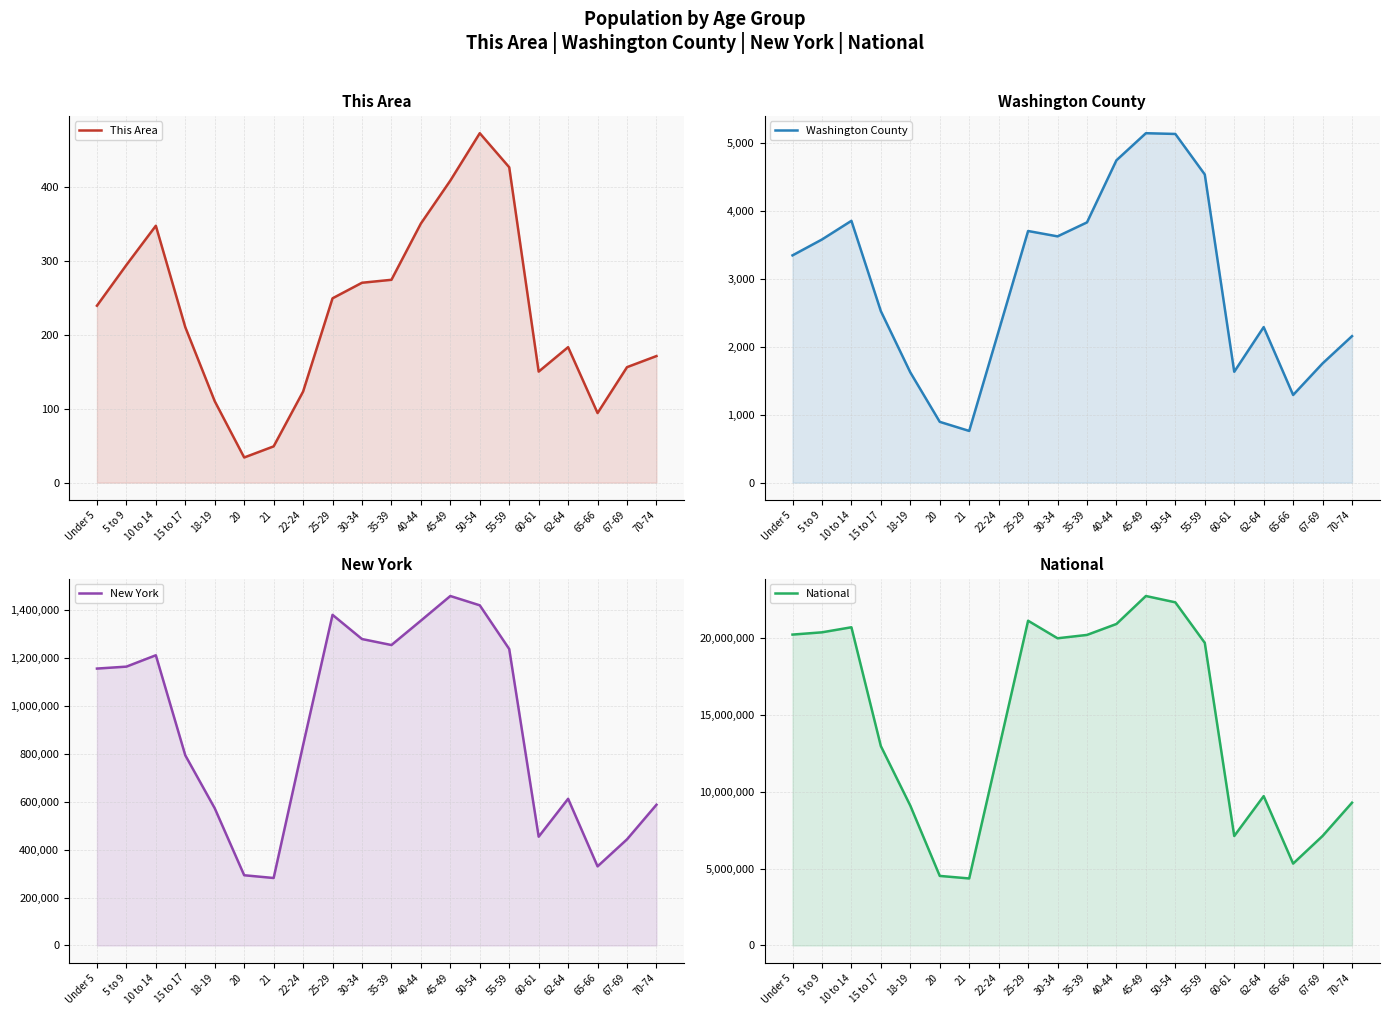

The value of This Area at 30-34 is 270. True or false?

True